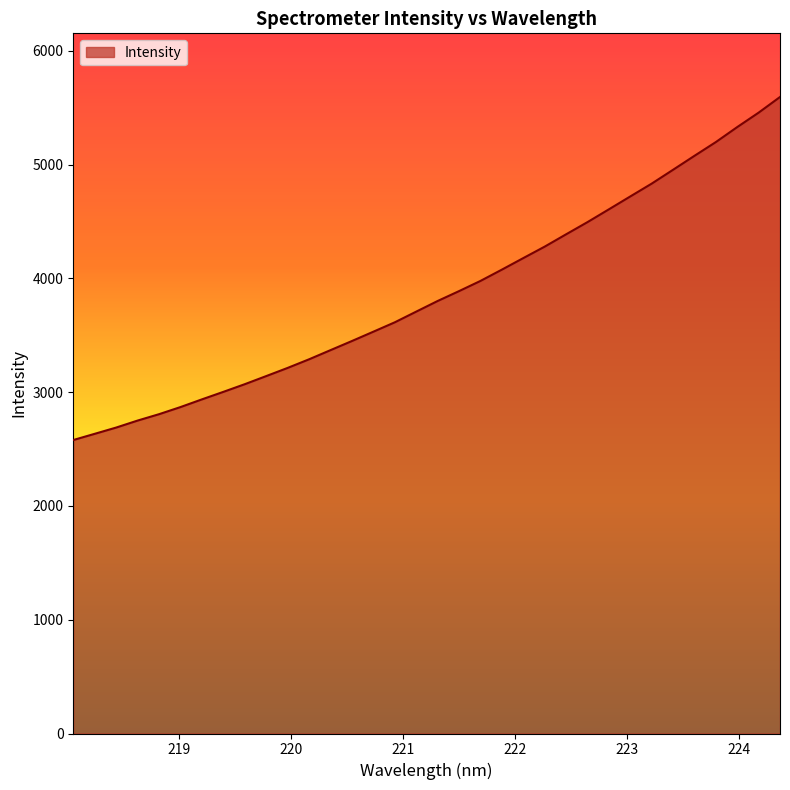

What is the difference between the maximum and minimum values?

3015.4